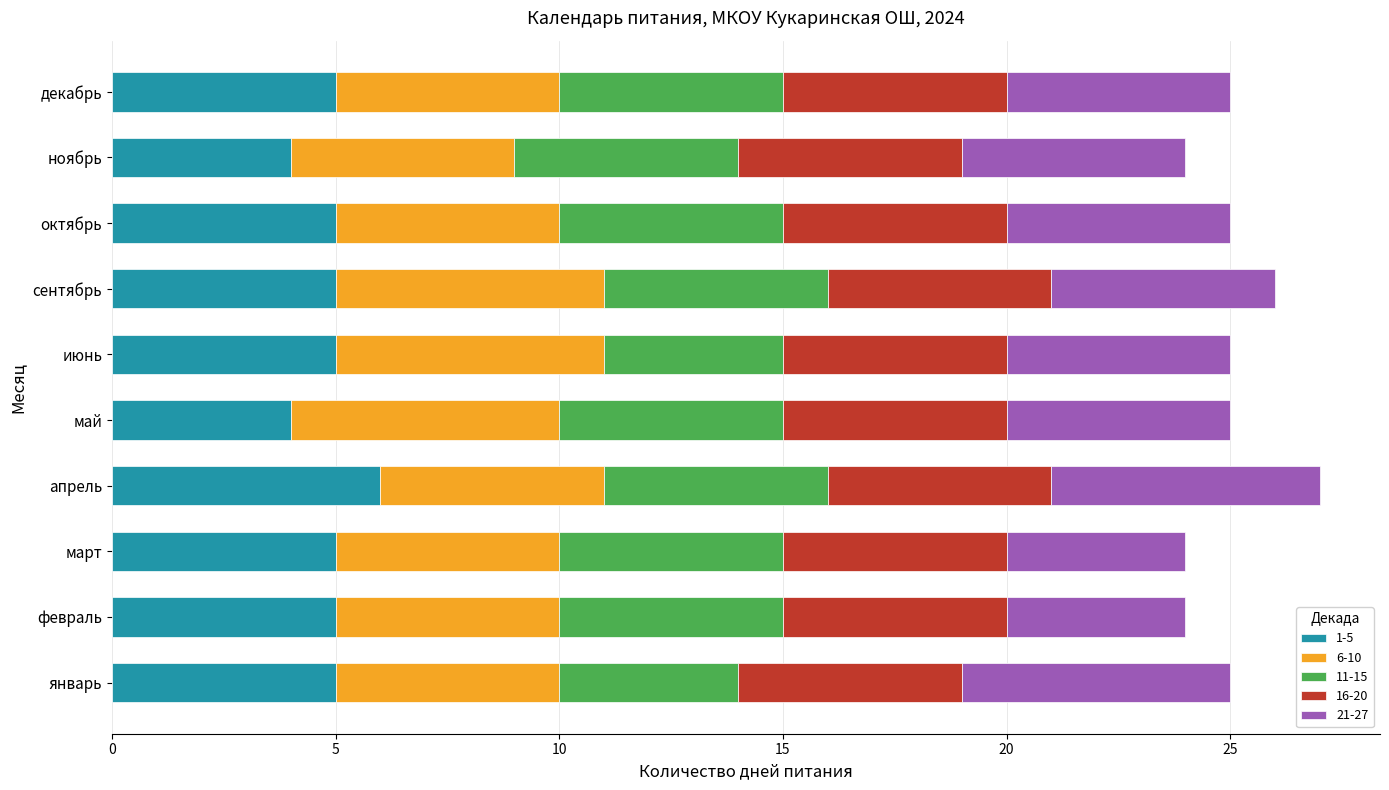

What is the sum of the 1-5 values at октябрь and февраль?

10